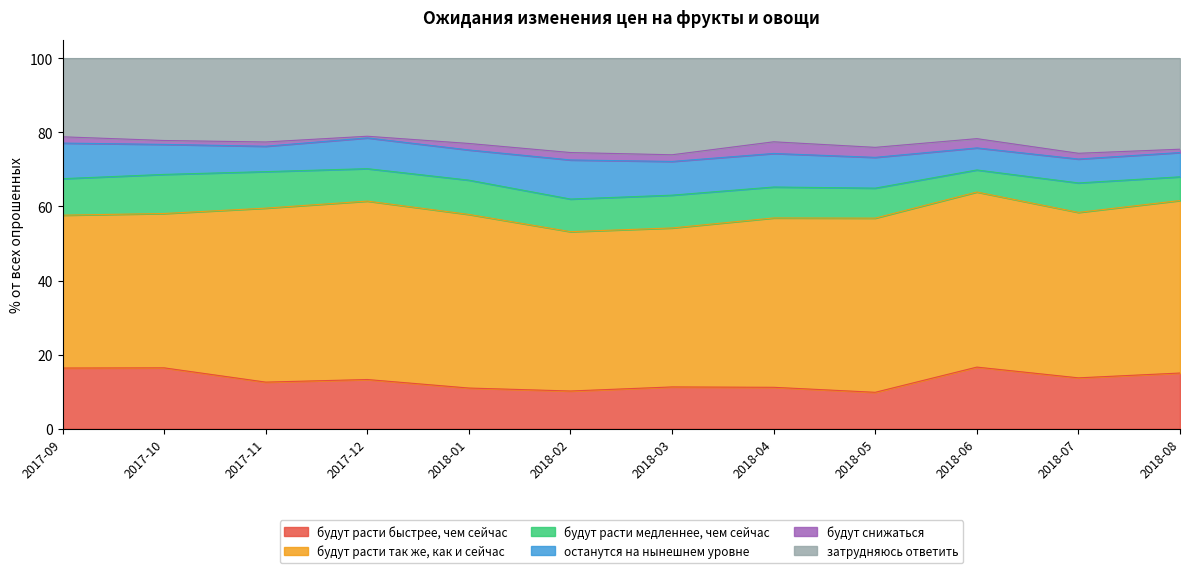

Rank the series at 2018-03 from lowest to highest value.

будут снижаться, будут расти медленнее, чем сейчас, останутся на нынешнем уровне, будут расти быстрее, чем сейчас, затрудняюсь ответить, будут расти так же, как и сейчас